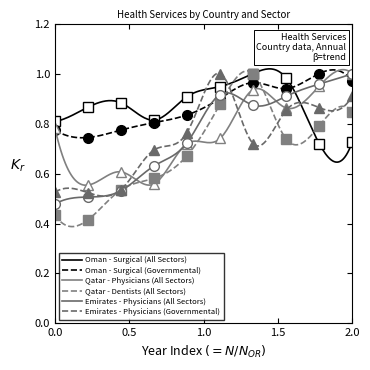

What is the lowest value of the Emirates - Physicians (All Sectors) series?

0.5